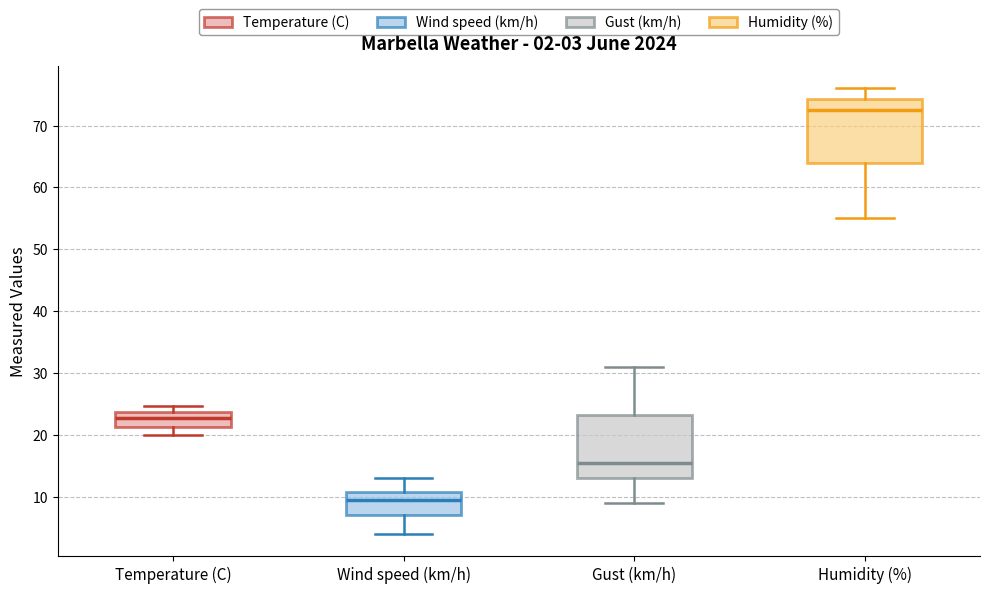

Which box has the highest median line?

Humidity (%)